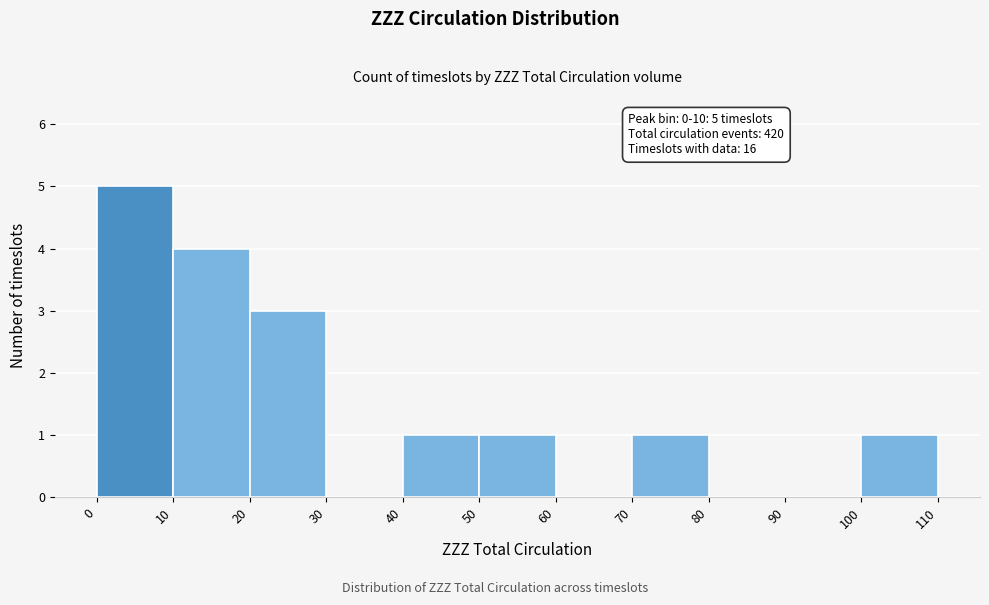

Over which range of the x-axis is the bar tallest?

0 to 10